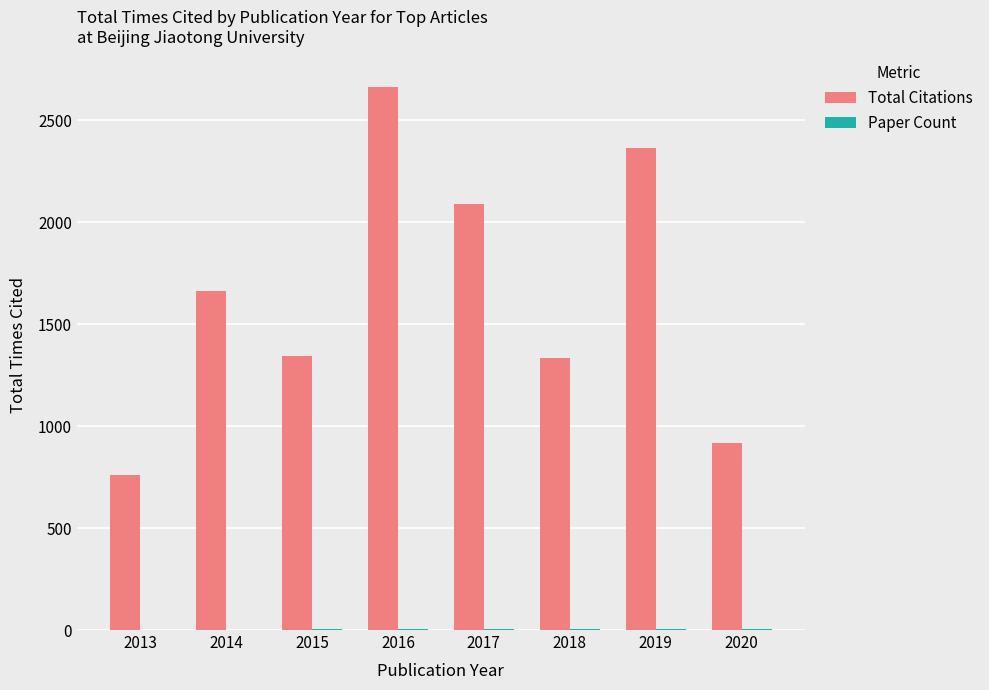

The Total Citations series shows 762 at 2013. True or false?

True